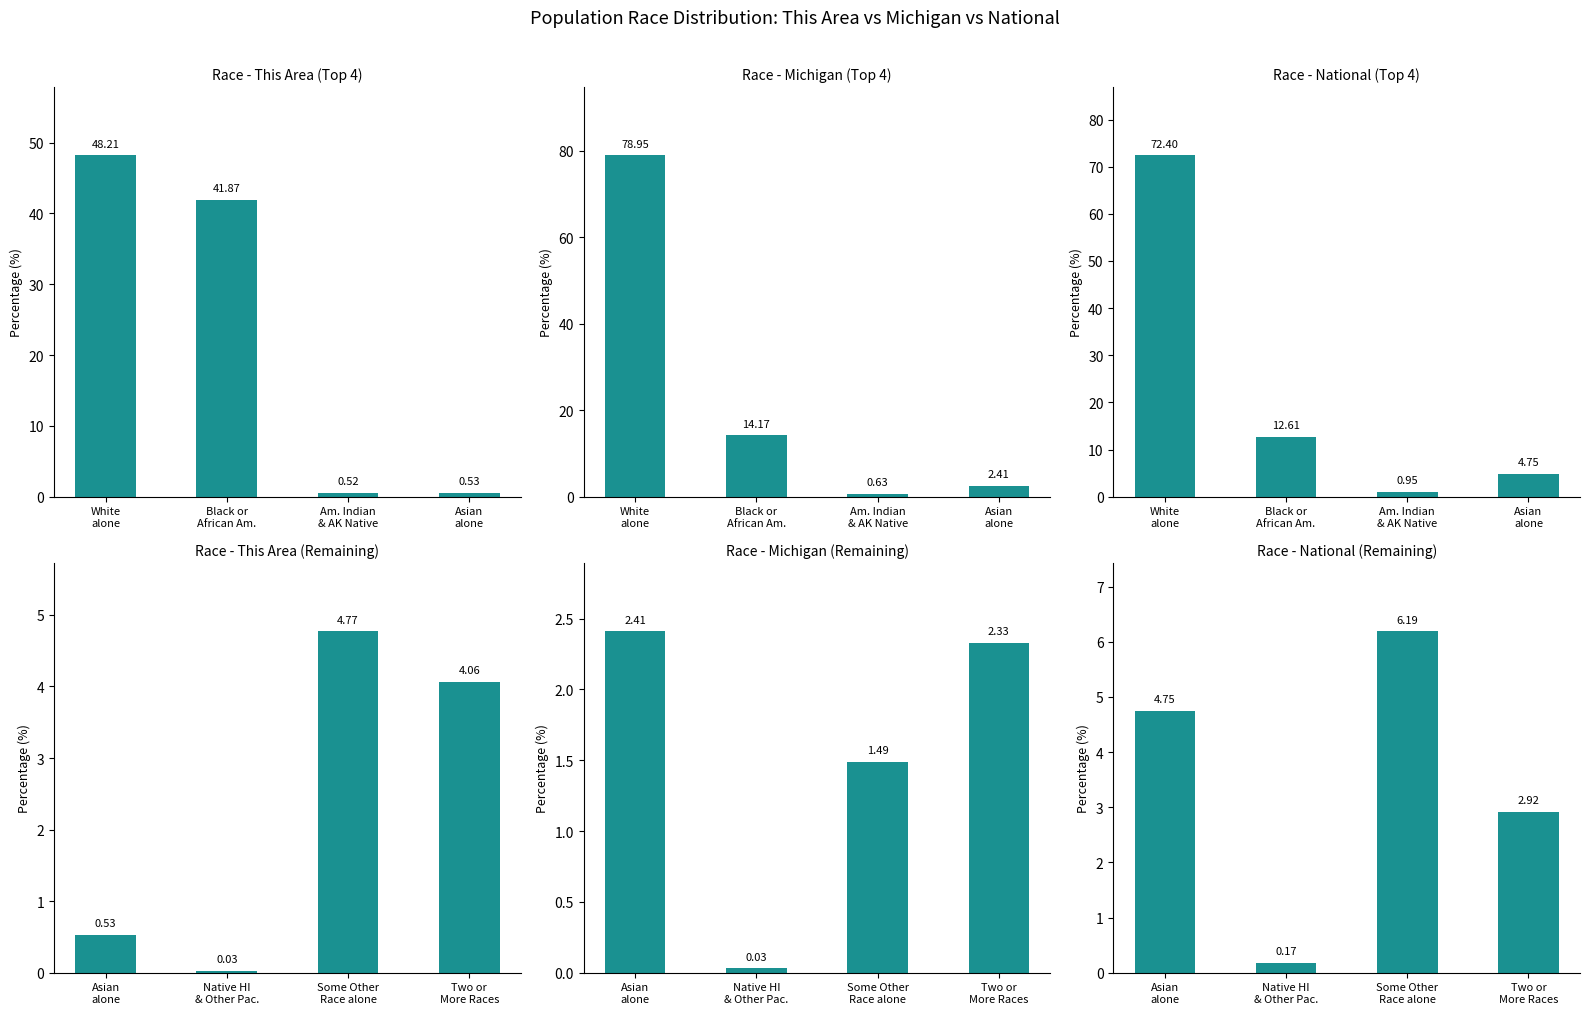

The Race - National (Remaining) series shows 8.4 at Asian alone. True or false?

False